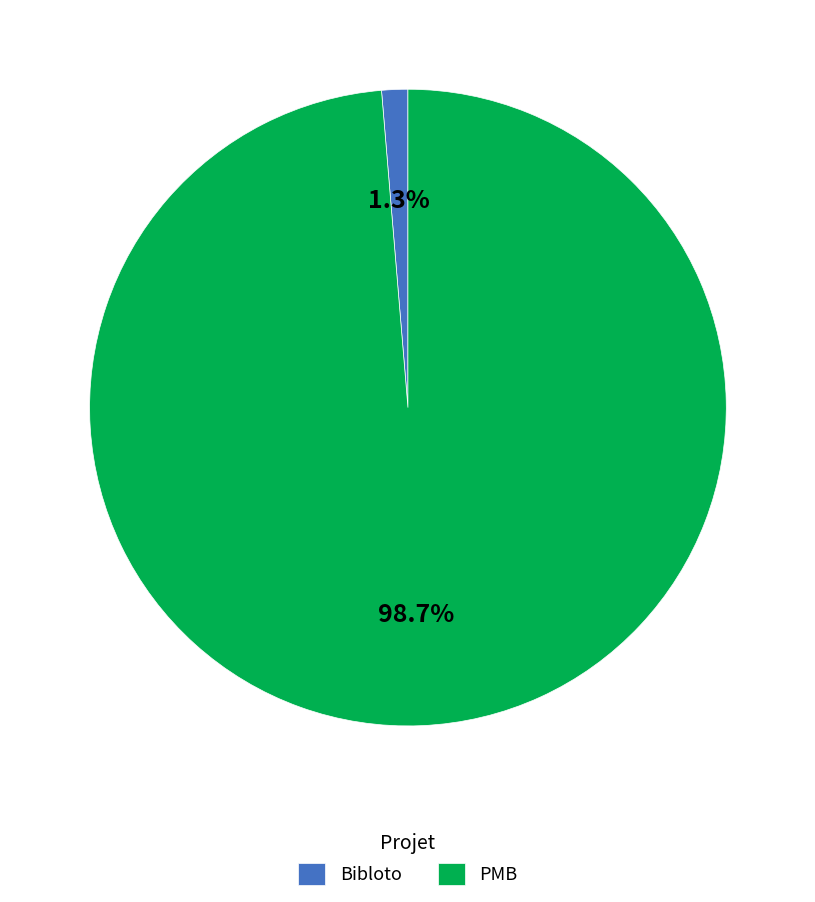

Rank the categories by value from highest to lowest.

PMB, Bibloto